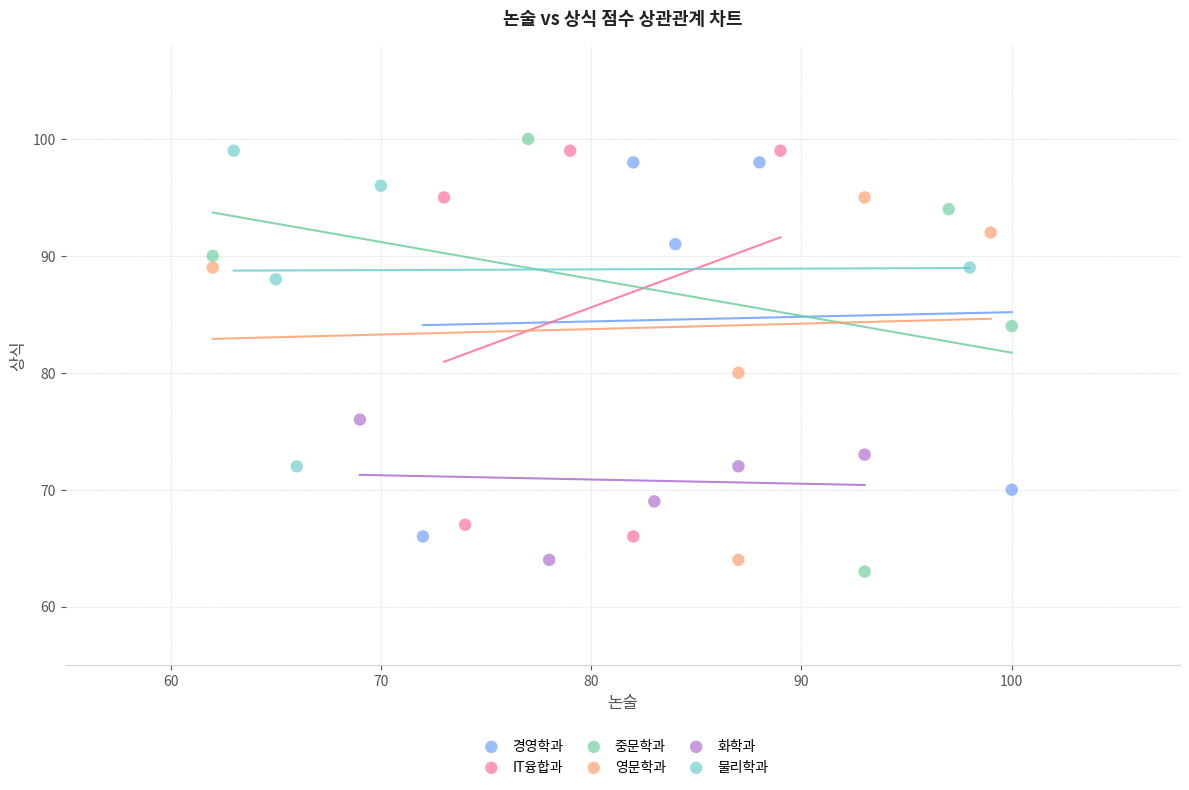

Which series has the widest spread of Y values?

중문학과